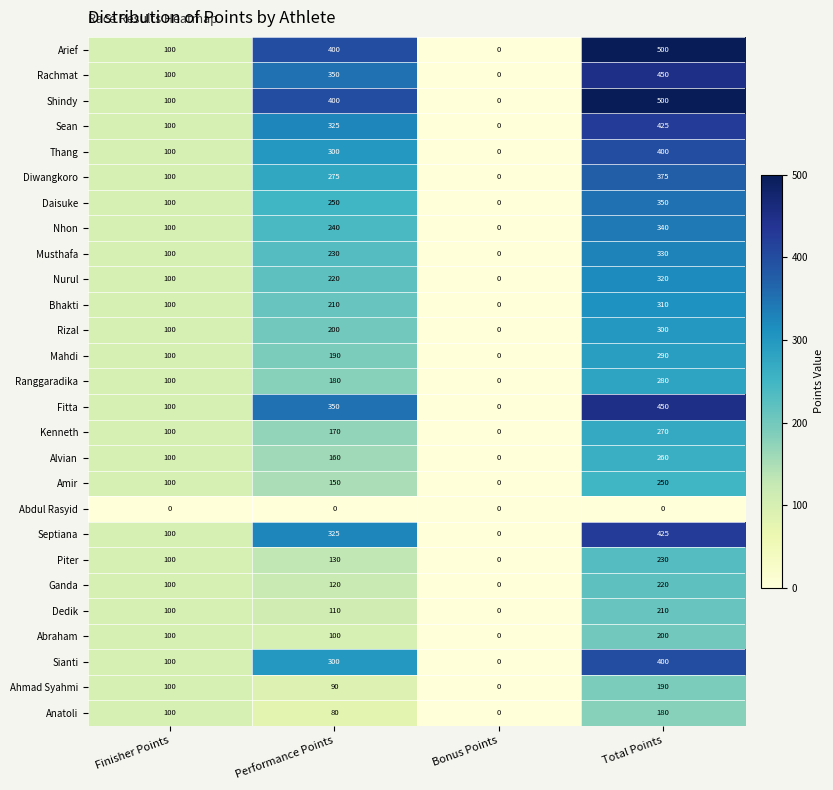

What is the total value across all series at Performance Points?

5855